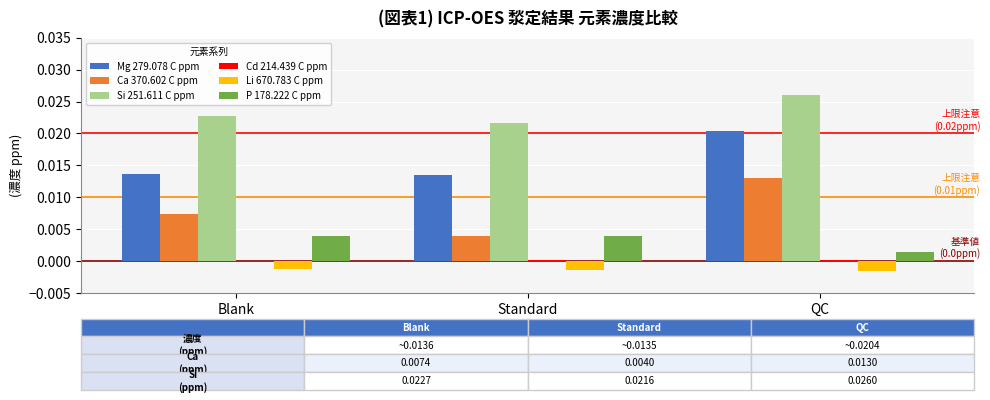

True or false: Ca 370.602 C ppm has a value of 0.0 at Standard.

True